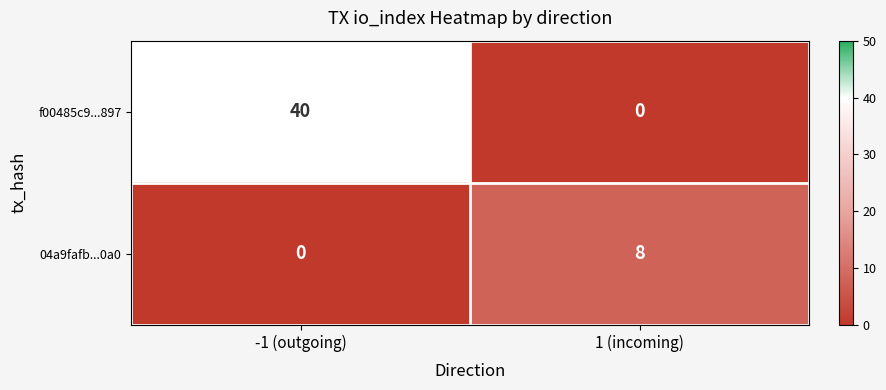

What is the sum of all f00485c9...897 values?

40